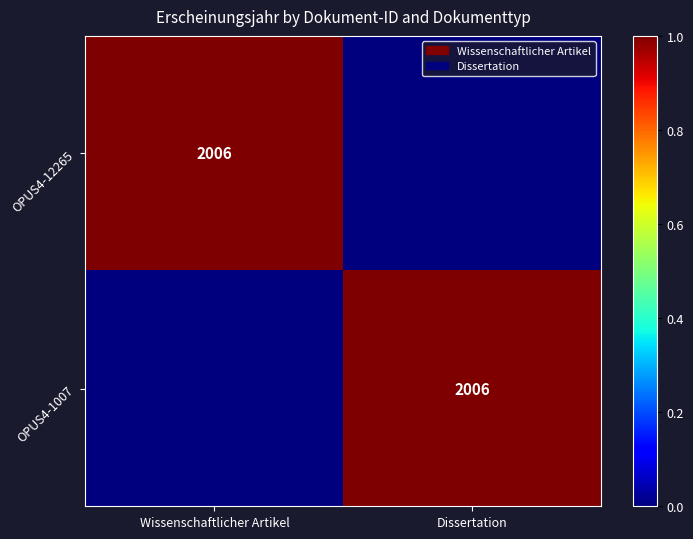

True or false: OPUS4-1007 has a value of 2006 at Dissertation.

True